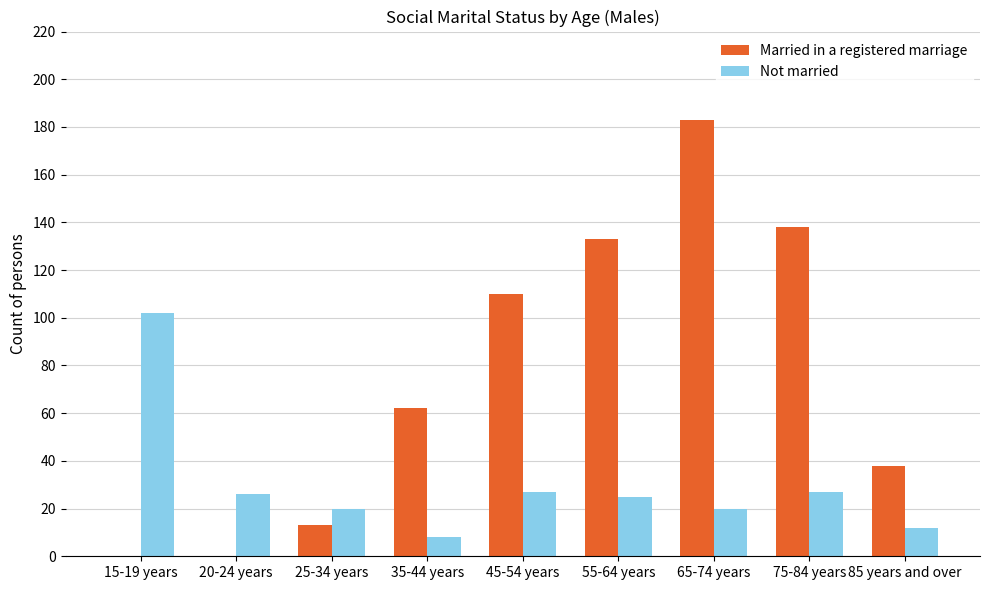

How many series are shown in this chart?

2